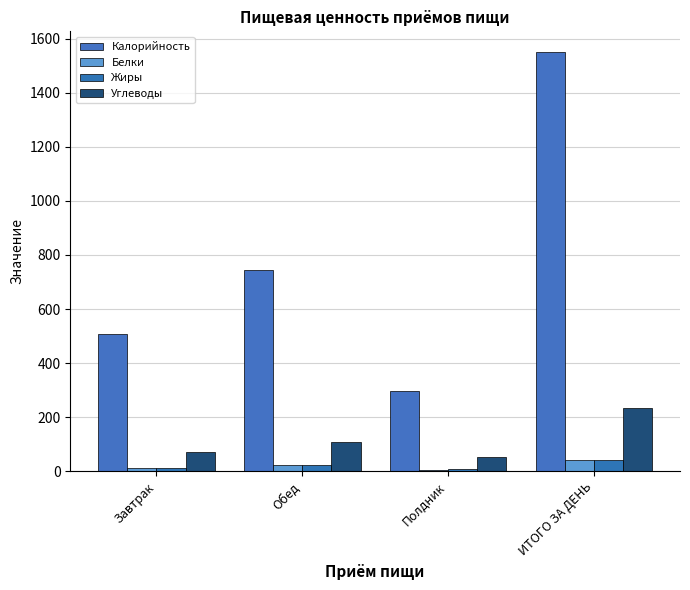

Where does the Калорийность series first go above 745?

Обед